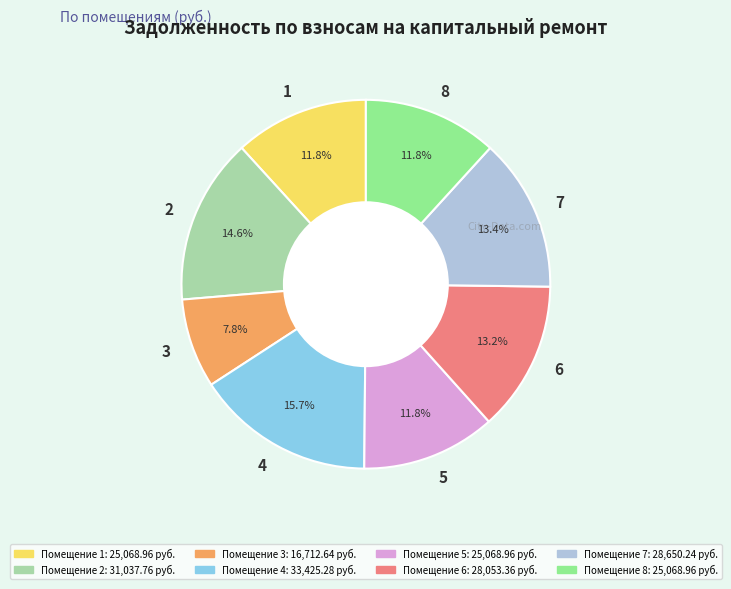

To the nearest percent, what is the difference between the 4 and 5 slice percentages?

4%